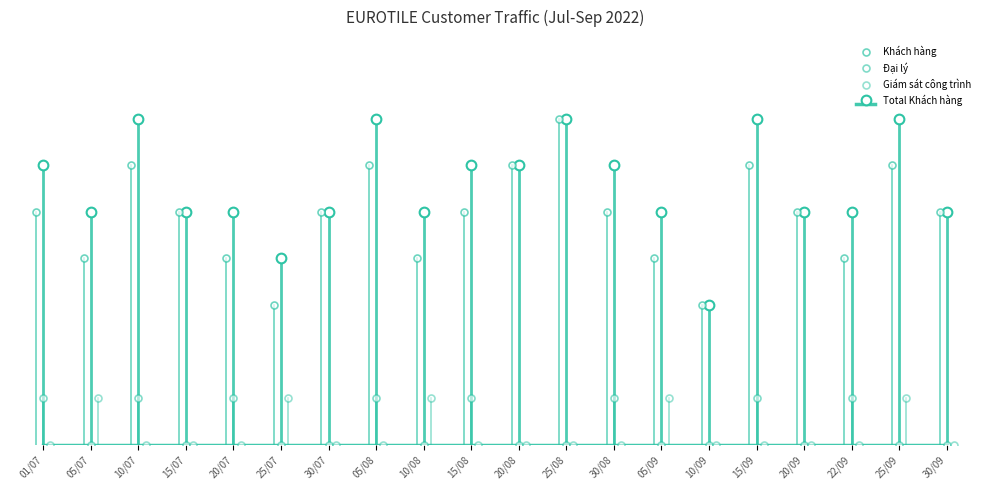

True or false: Giám sát công trình has more than 0 points higher than both neighbors.

True